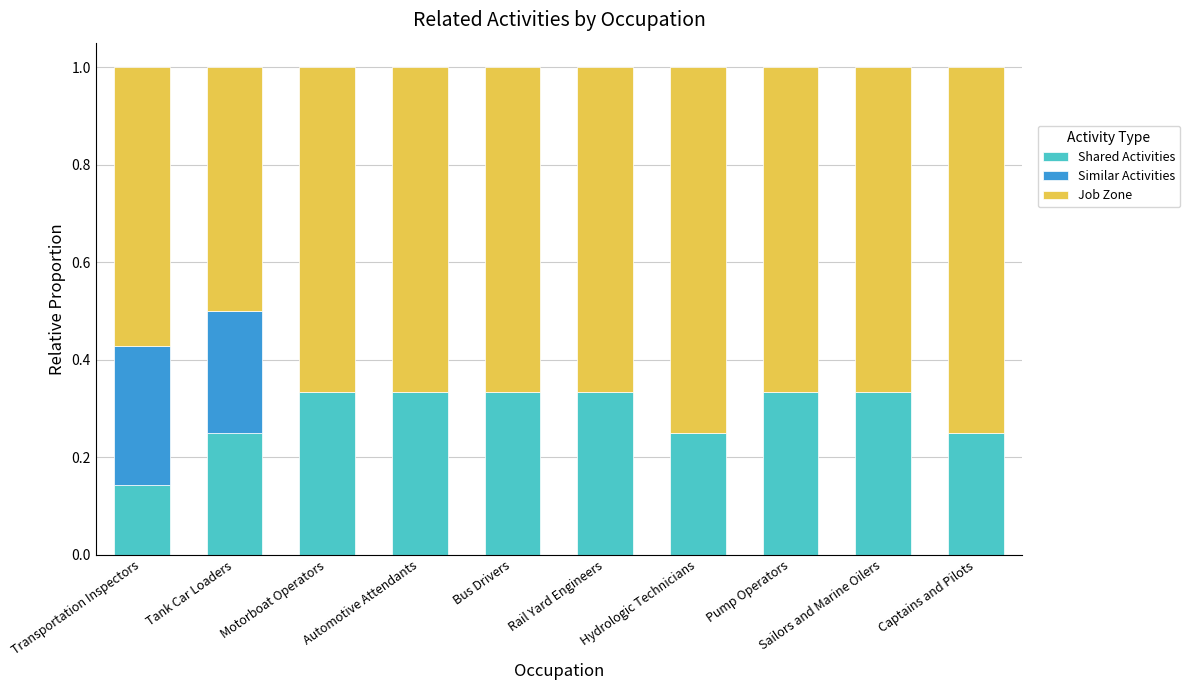

The value of Shared Activities at Automotive Attendants is 0.2. True or false?

False